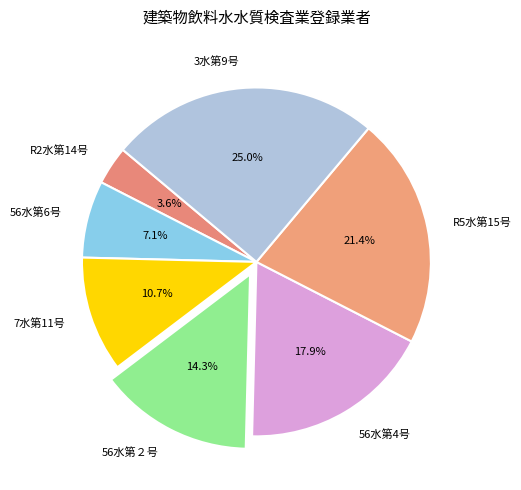

To the nearest percent, what percentage of the pie is 7水第11号?

11%